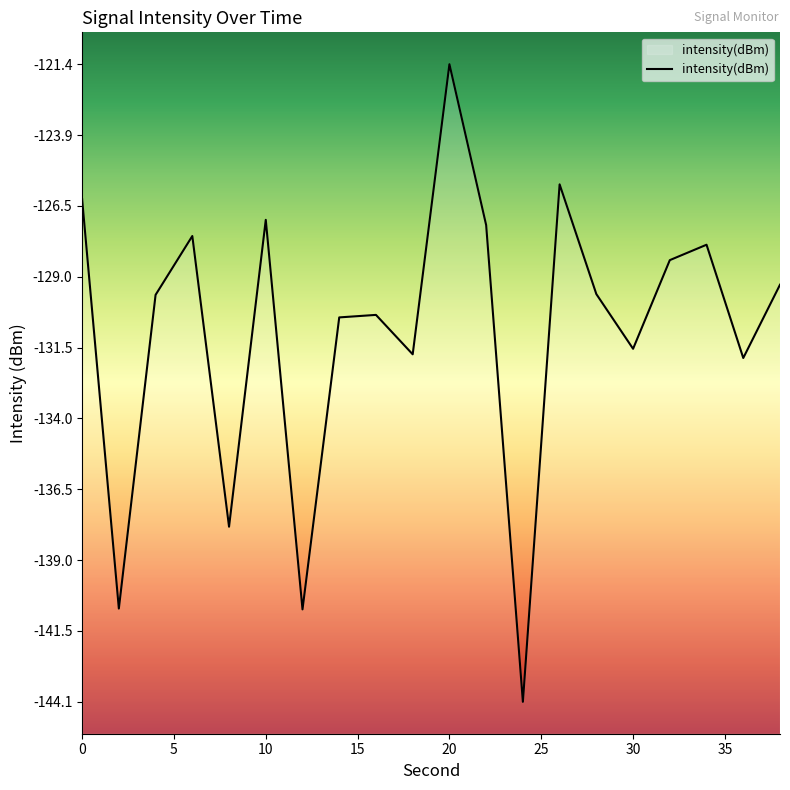

What is the value of the 13th point from the left?

-144.1